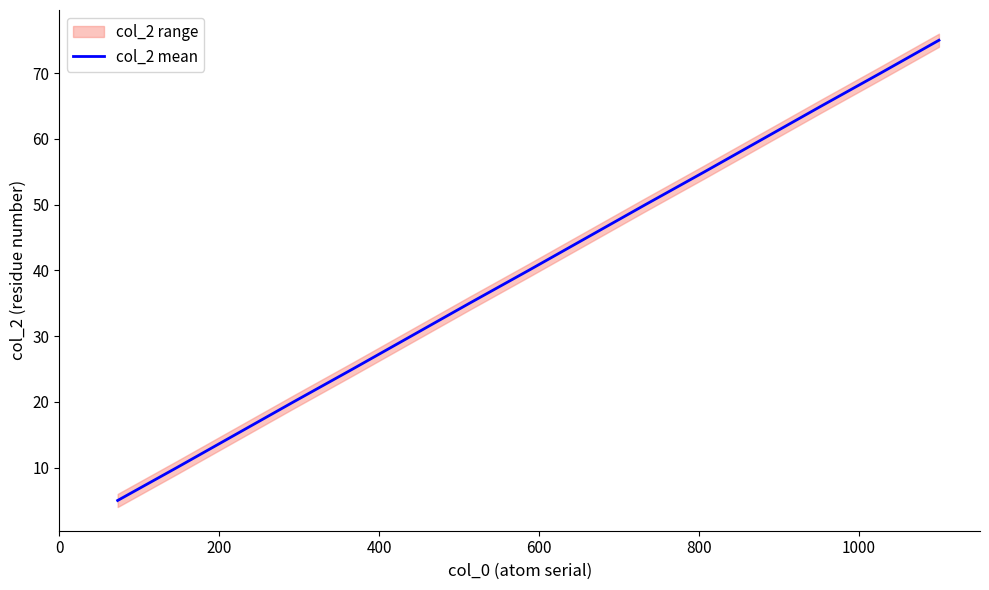

How many lines are shown in the chart?

1